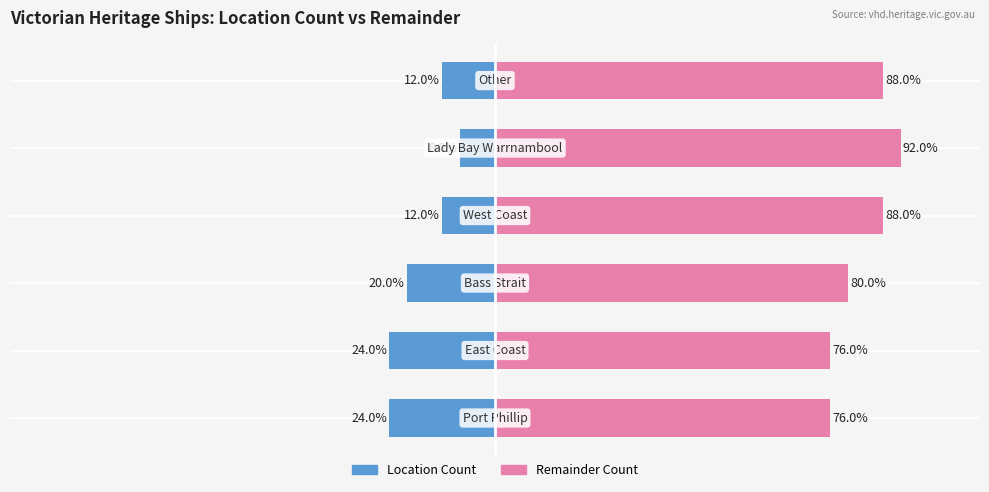

What is the difference between the Location Count values at 1 and 5?

12